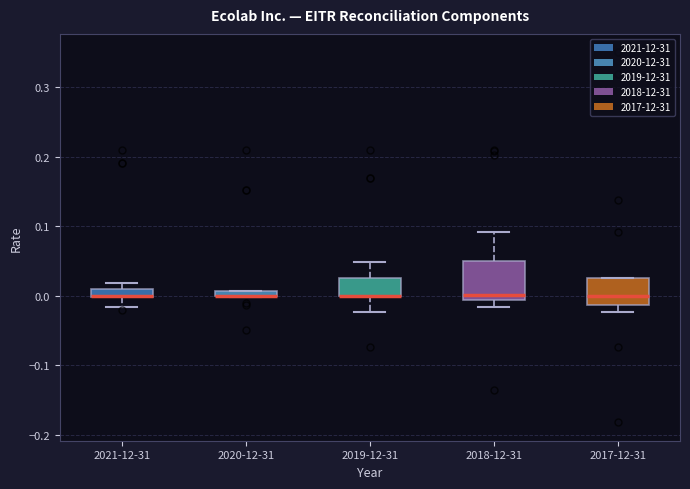

Which box is the tallest, from its lower edge to its upper edge?

2018-12-31